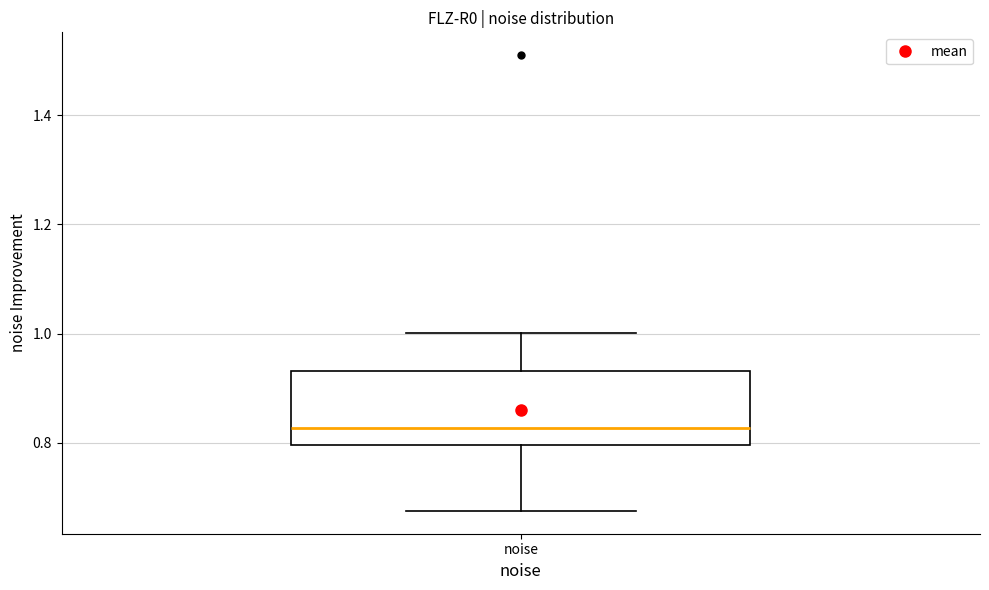

Transcribe this box plot: give where the median line is, the range the box spans, and where the two whiskers end, as read against the y-axis. The values are not printed on the chart, so give them approximately, as read against the axis.

median 0.82, box 0.80 to 0.94, whiskers 0.68 to 1.00